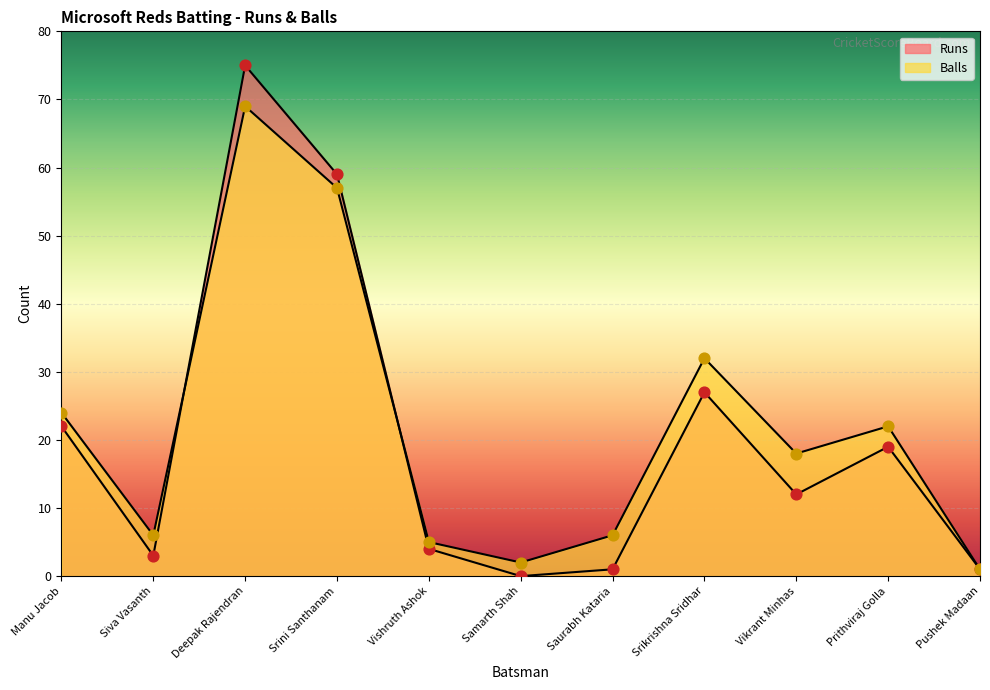

At which category is the sum across all series the highest?

Deepak Rajendran